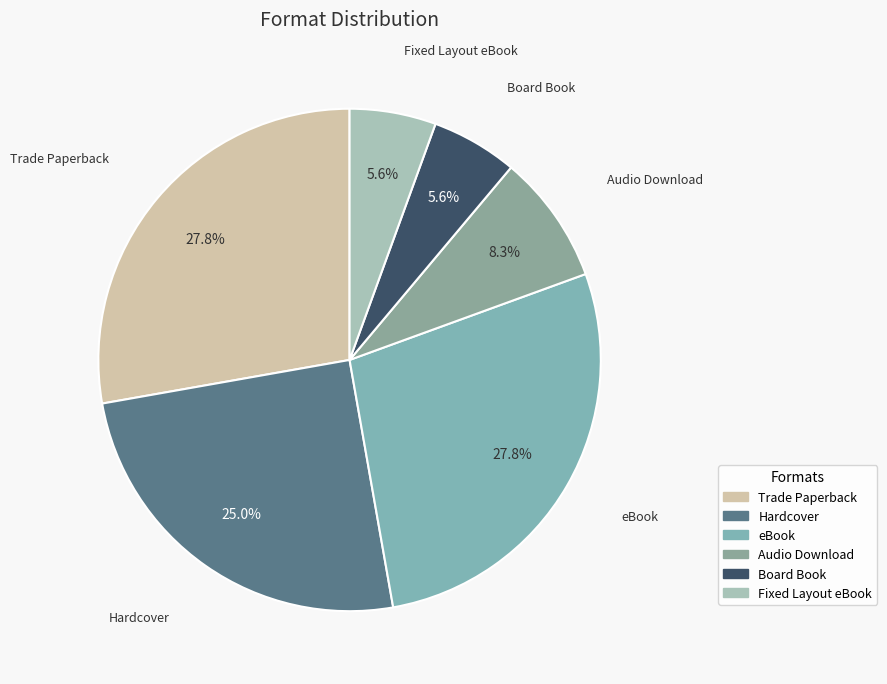

Count the number of slices in the pie.

6